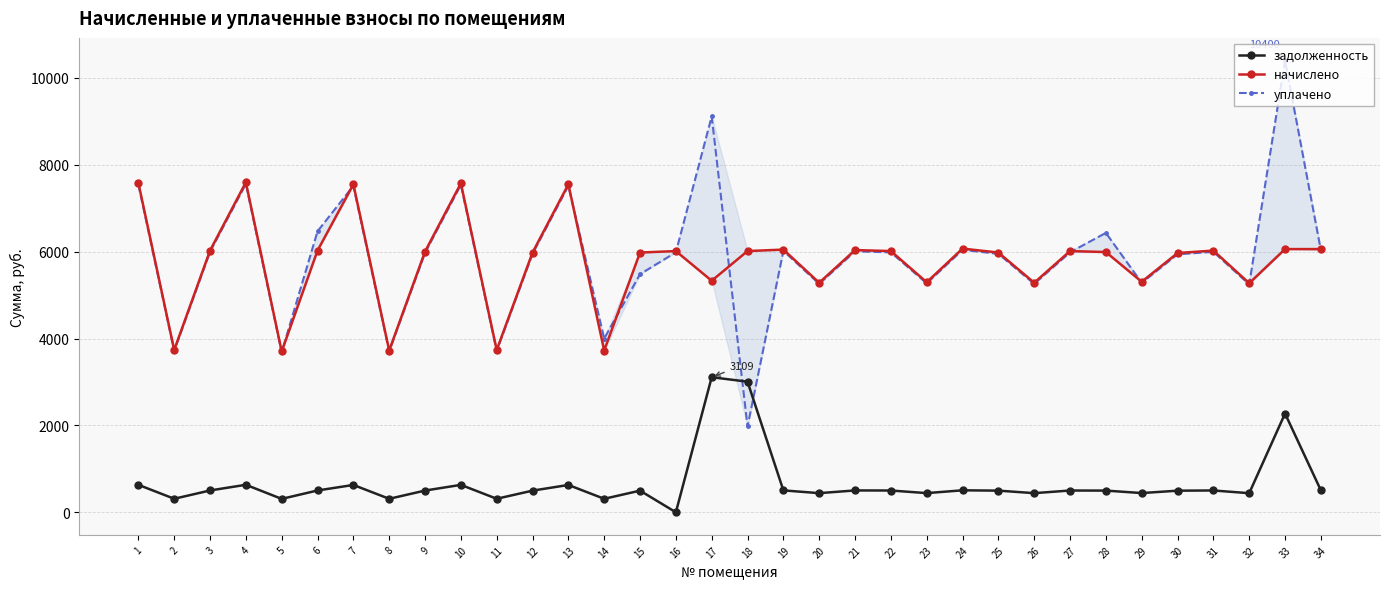

Between 21 and 25, which series saw the biggest shift?

начислено